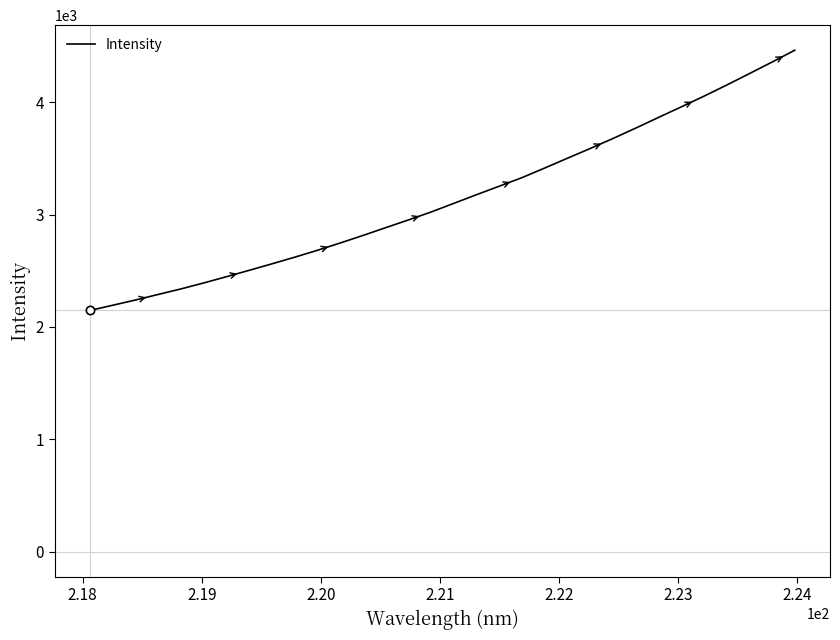

What is the difference between the maximum and minimum values?

2317.0